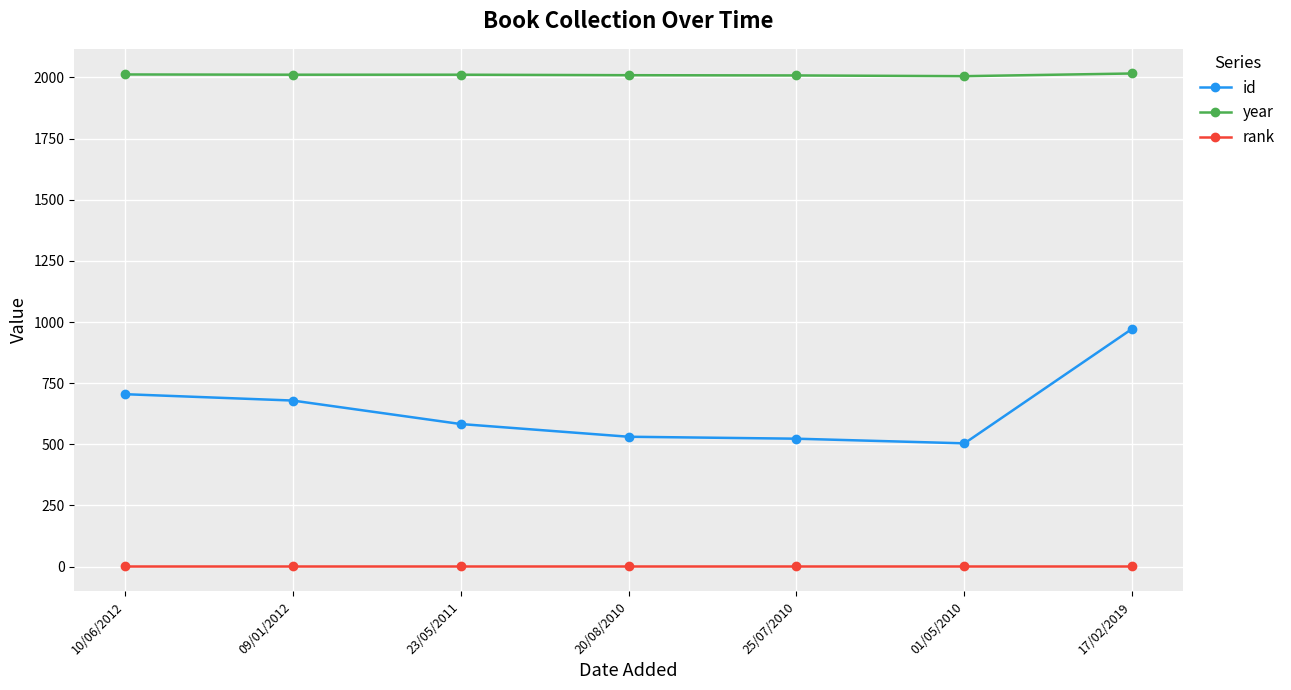

True or false: id and rank intersect in this chart.

False